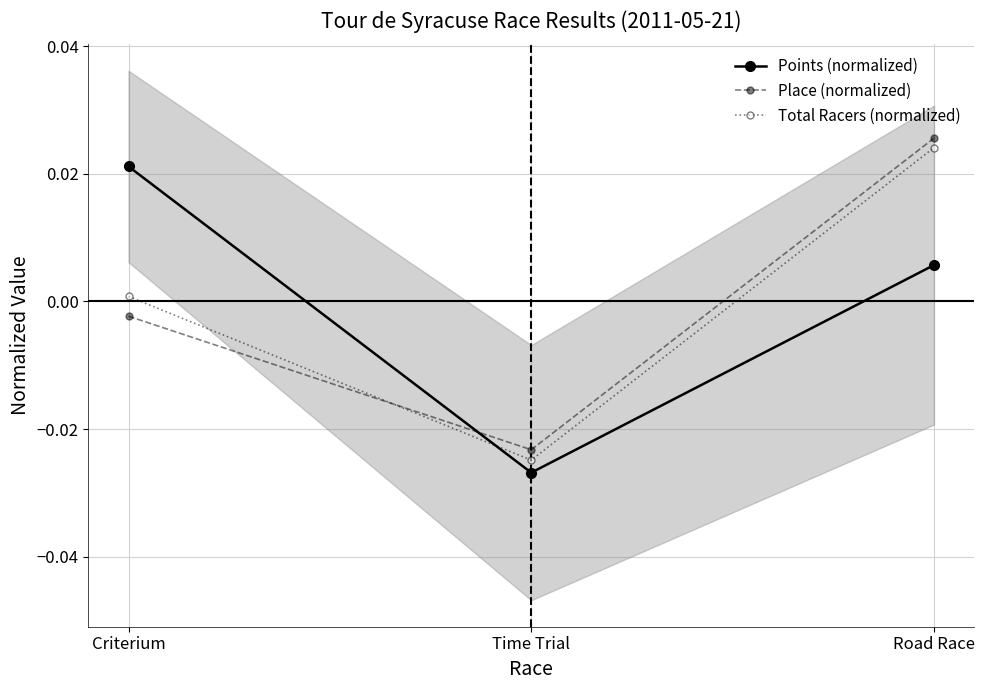

What is the total value across all series at Road Race?

0.1